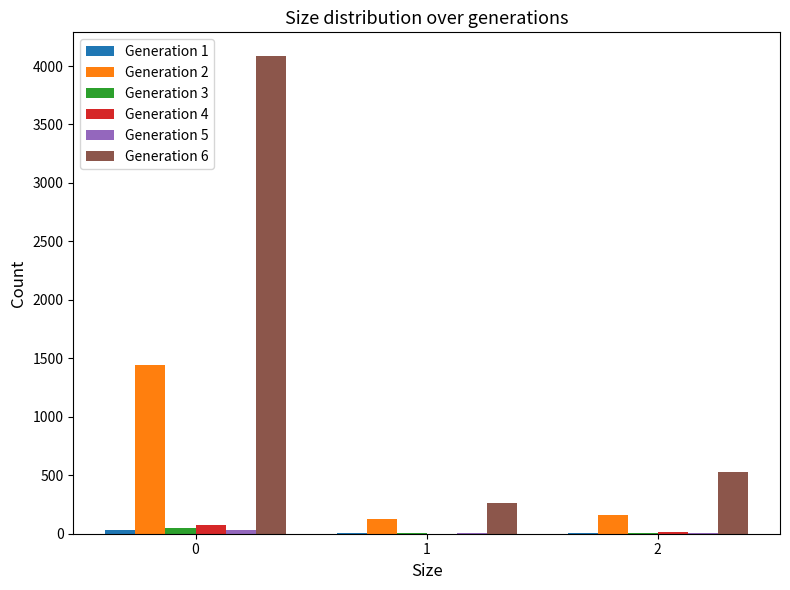

Which series has the largest total across all categories?

Generation 6